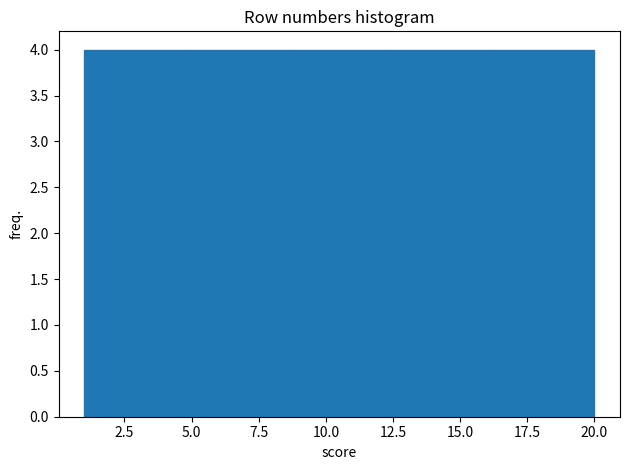

How tall is the bar that spans 16.2 to 20.0 on the x-axis? Neither the bar edges nor the heights are printed on the chart, so give them approximately, as read against the axes.

4